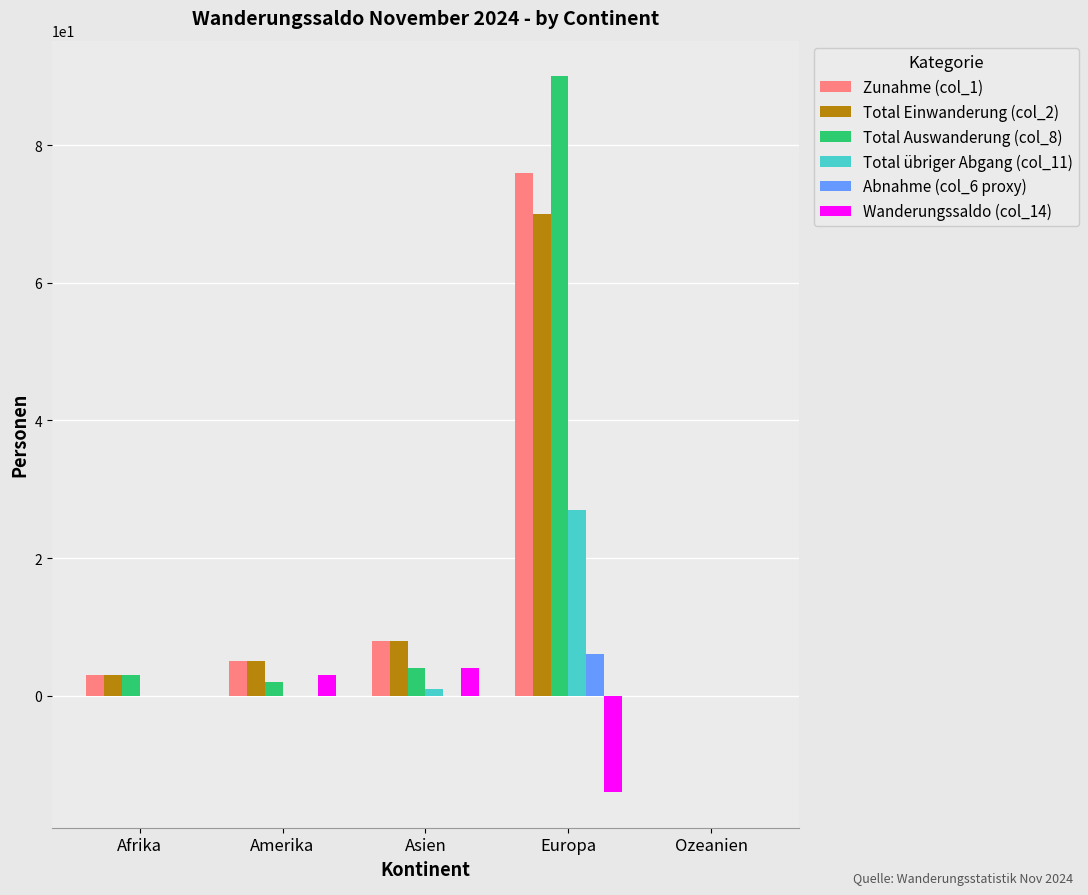

What is the sum of the Total Auswanderung (col_8) values at Europa and Ozeanien?

90